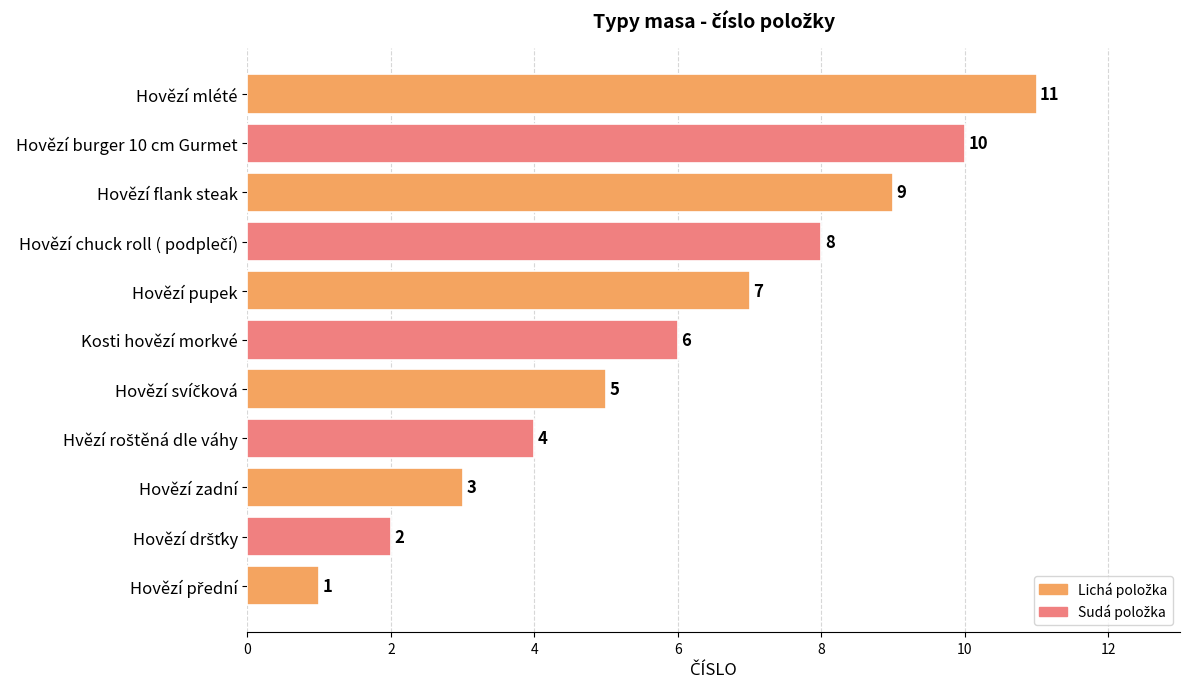

The value at Hovězí flank steak is 4. True or false?

False